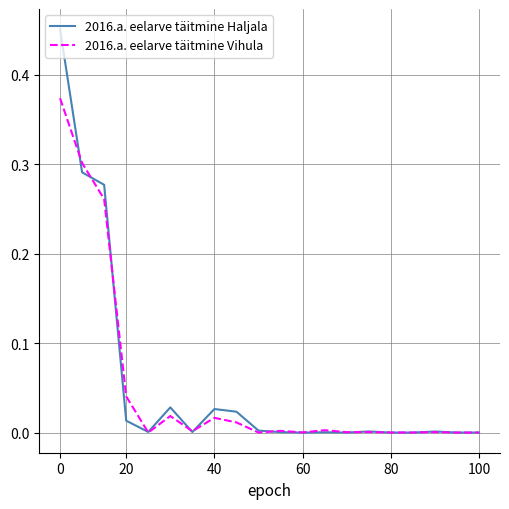

Is this an area chart (filled region under the line)?

No